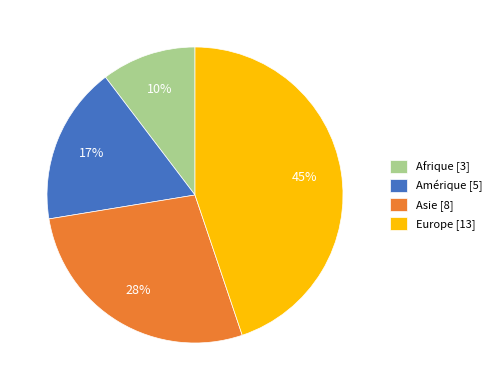

What percentage is the Europe slice, to the nearest percent?

45%